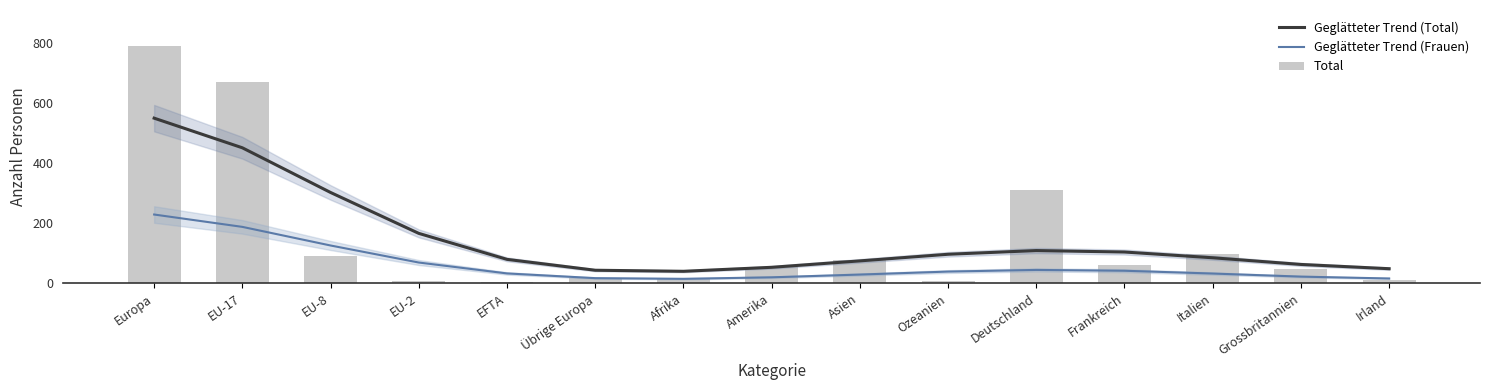

Are the bars grouped side by side (vs. stacked)?

Yes